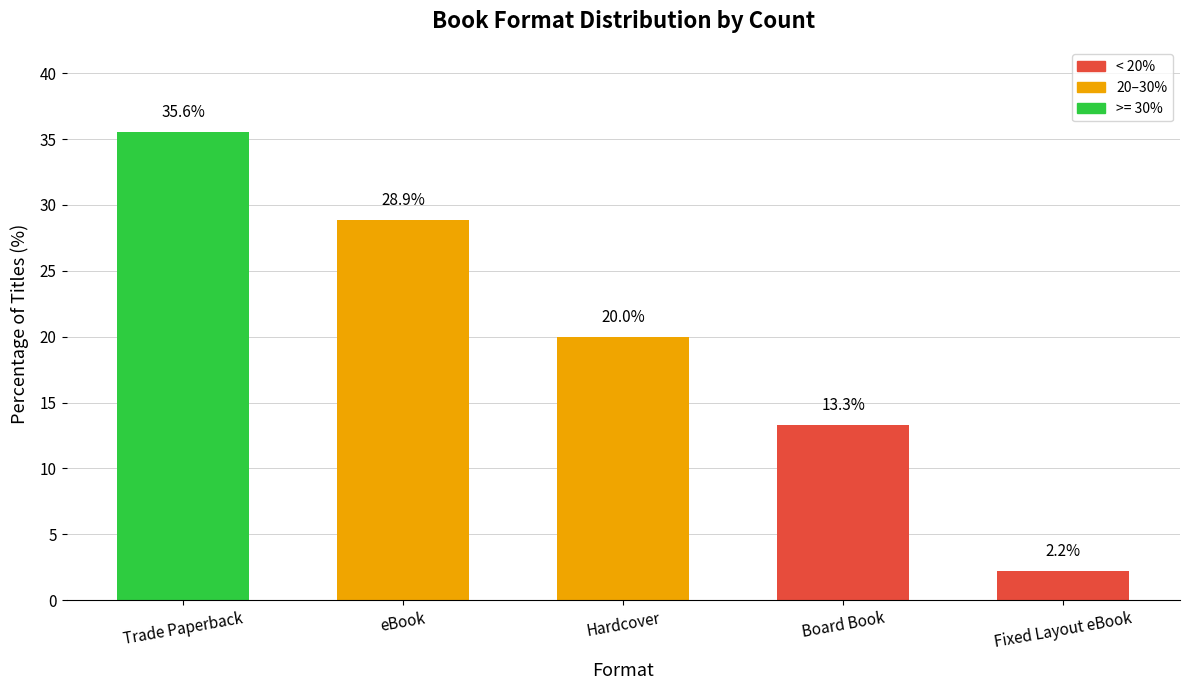

At which category does the chart reach its minimum across all series?

Fixed Layout eBook